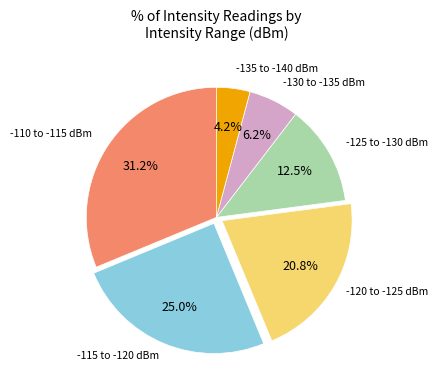

Is there any slice that represents more than half of the pie?

No